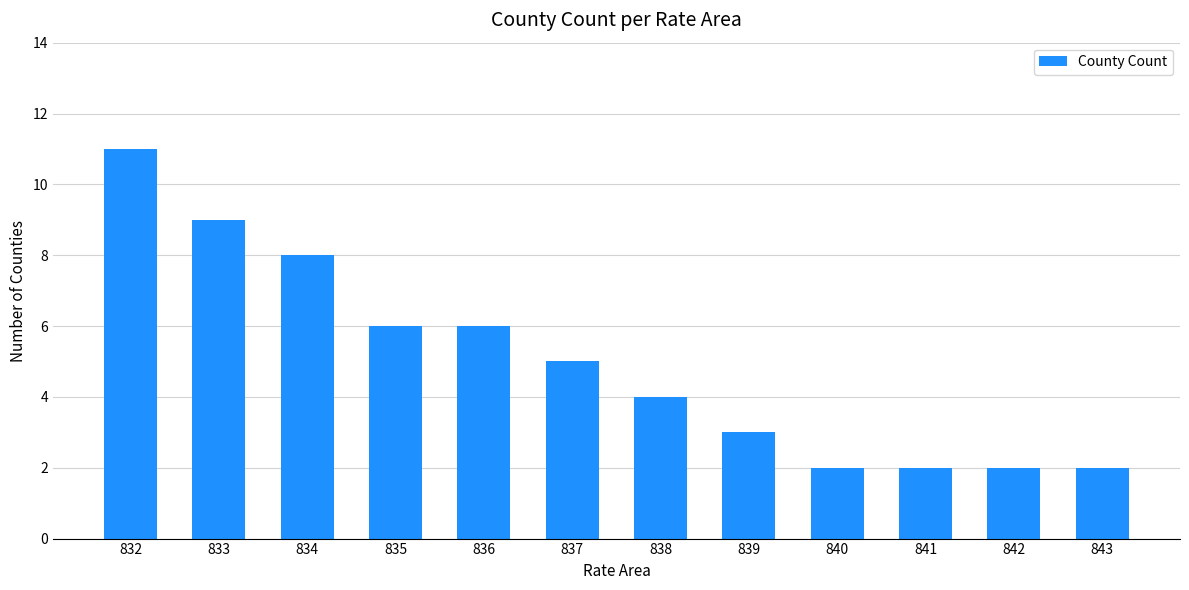

Reading right to left, what are all the values shown in this chart?

843=2	842=2	841=2	840=2	839=3	838=4	837=5	836=6	835=6	834=8	833=9	832=11